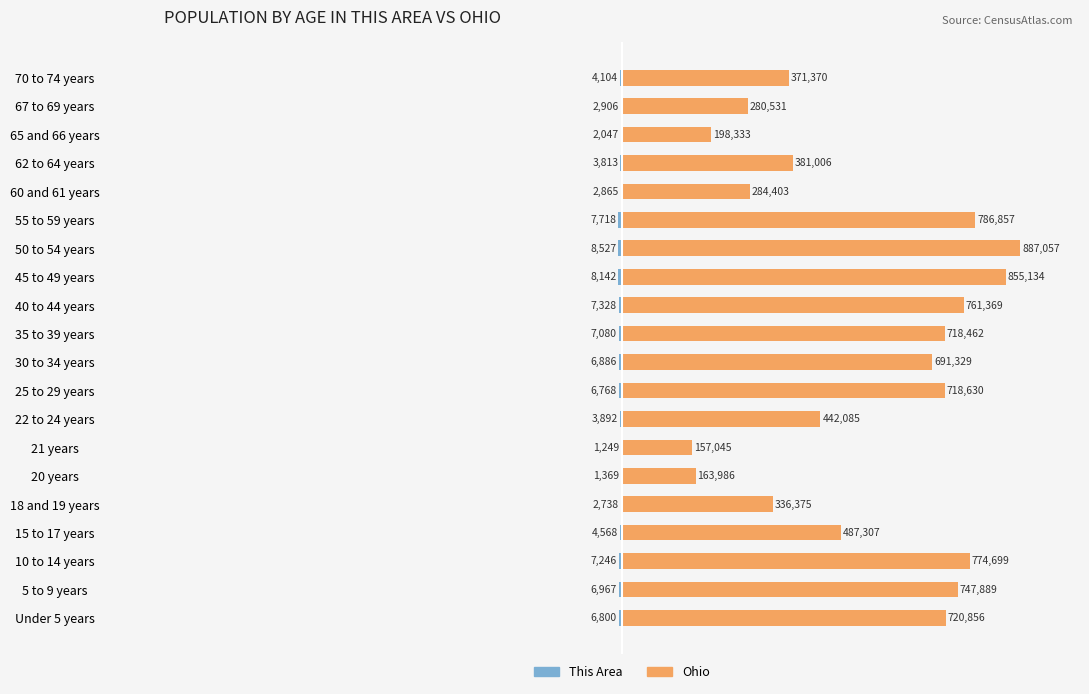

Is the value of Ohio at 15 to 17 years greater than the value of This Area at 20 years?

Yes